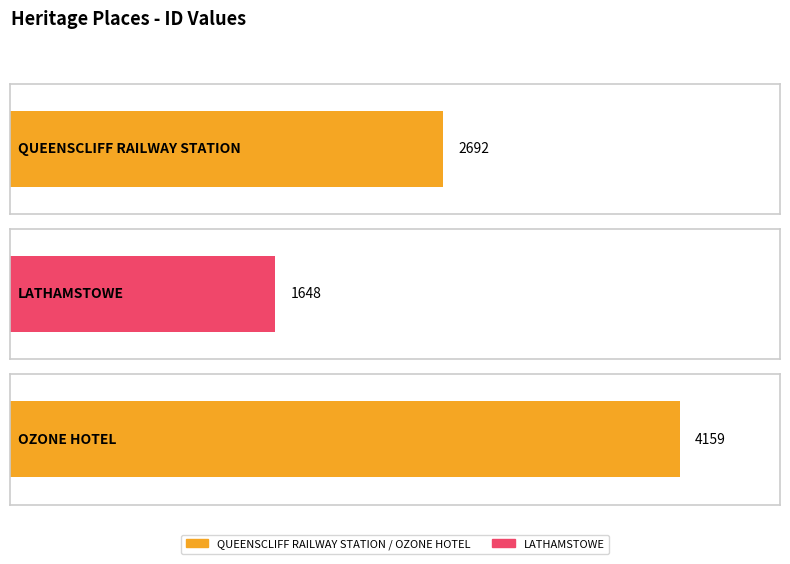

Count the number of values greater than 2692.

1